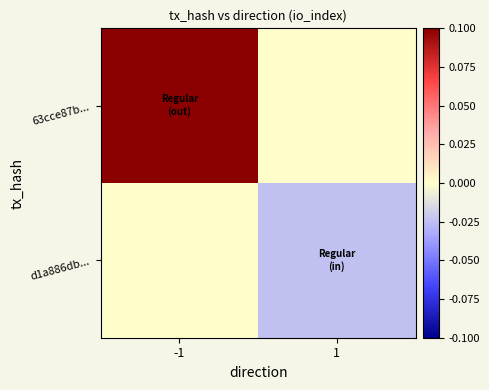

Which series has the largest total across all categories?

63cce87b...